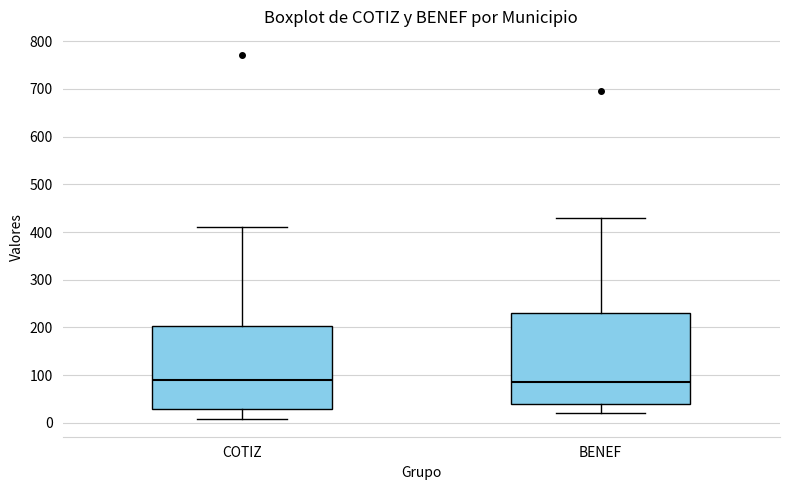

Reading left to right, read every box against the y-axis: the position of its median line, the range the box covers, and the ends of its whiskers. The values are not printed on the chart, so give them approximately, as read against the axis.

COTIZ: median 90, box 30 to 200, whiskers 10 to 410
BENEF: median 90, box 40 to 230, whiskers 20 to 430